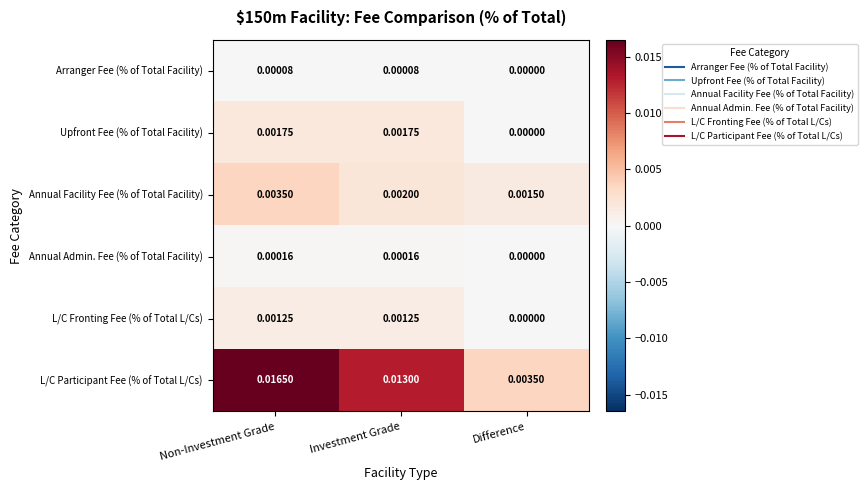

At how many categories does at least one series exceed 0?

3